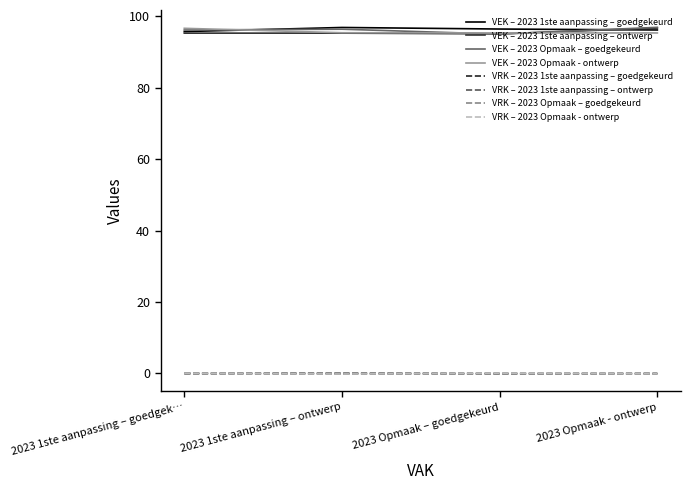

Does the chart display data point markers on the line(s)?

No